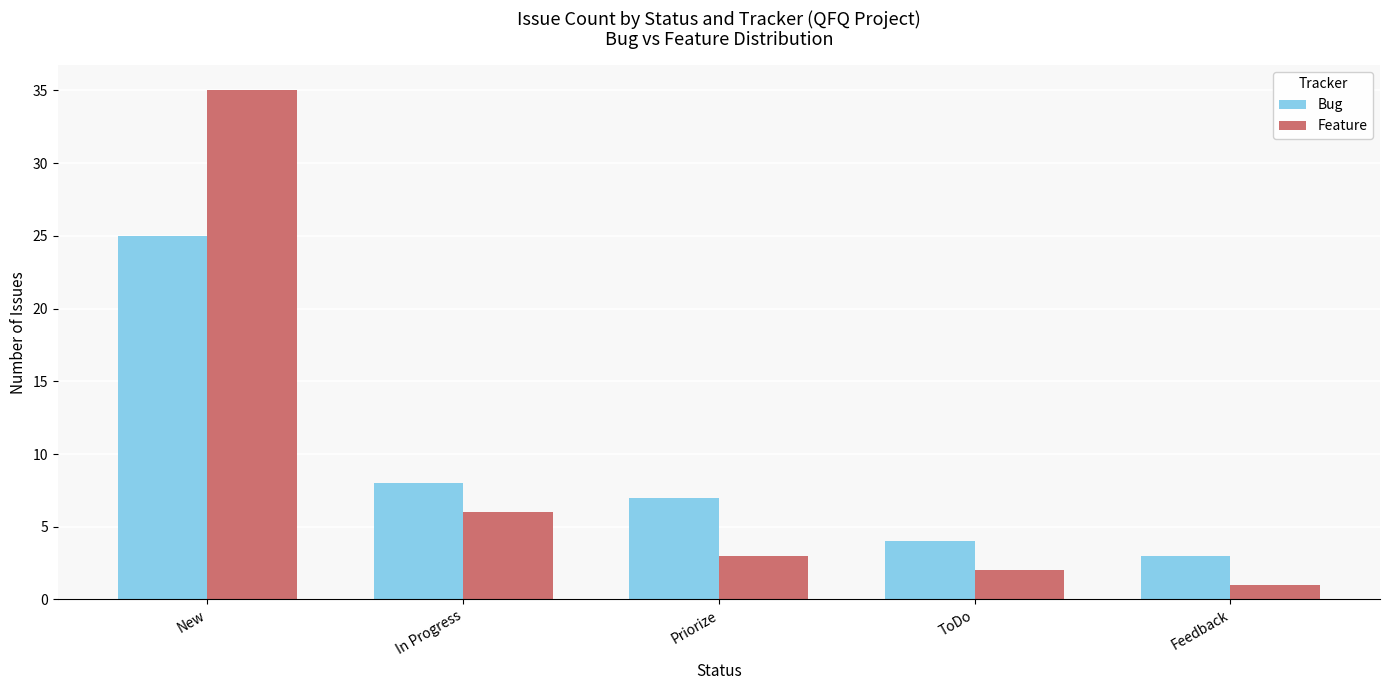

What is the difference between the maximum and minimum values in the Bug series?

22